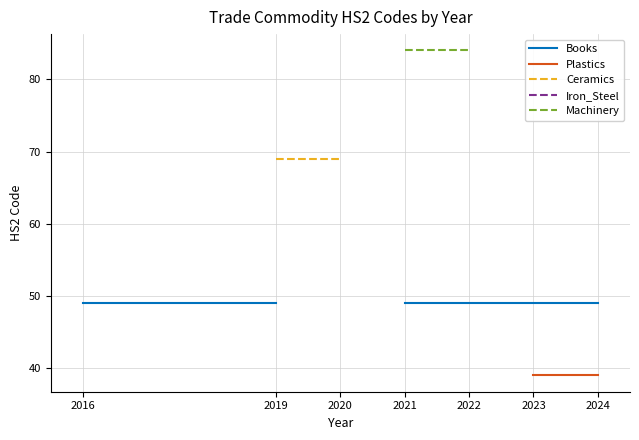

How many lines are shown in the chart?

5